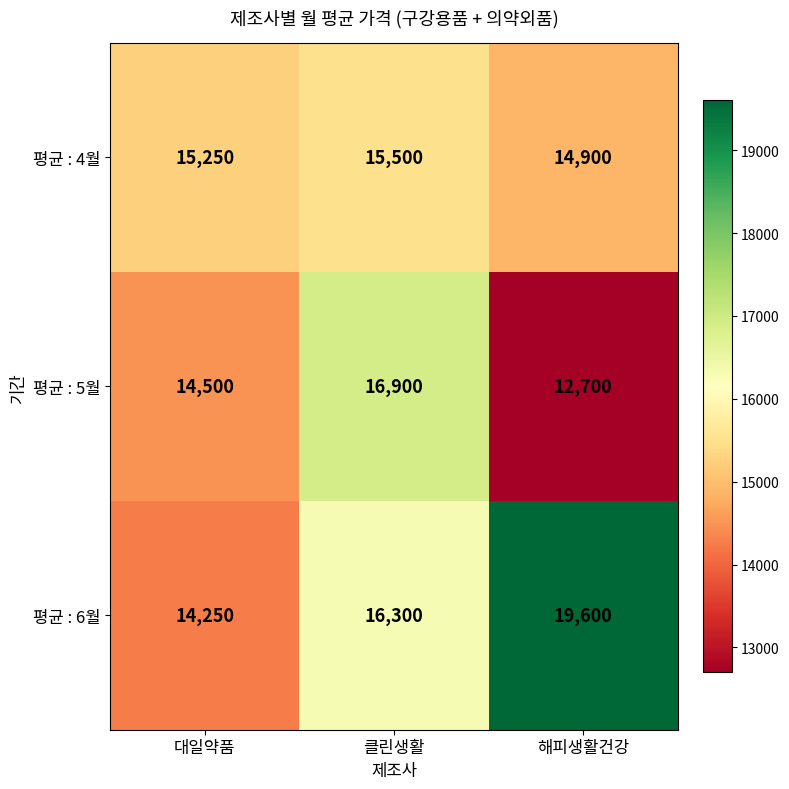

At how many categories does at least one series exceed 13291?

3